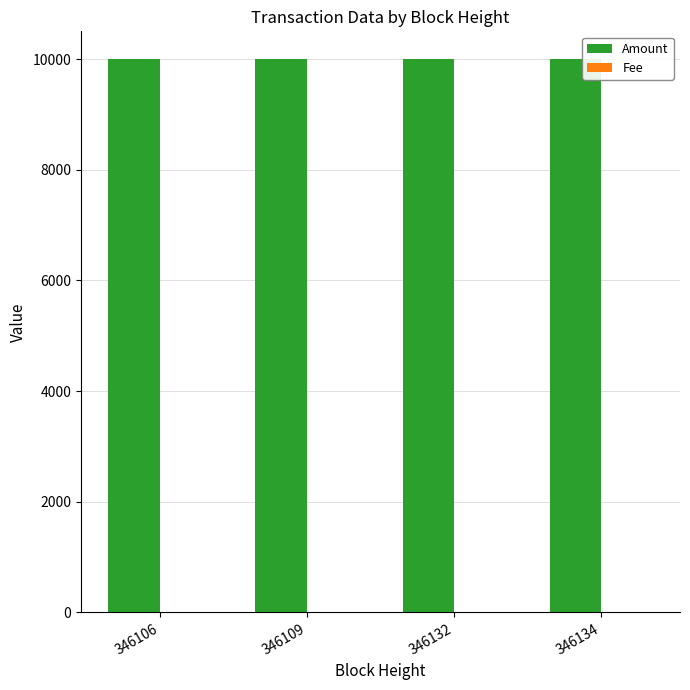

What is the maximum value shown in the chart?

10000